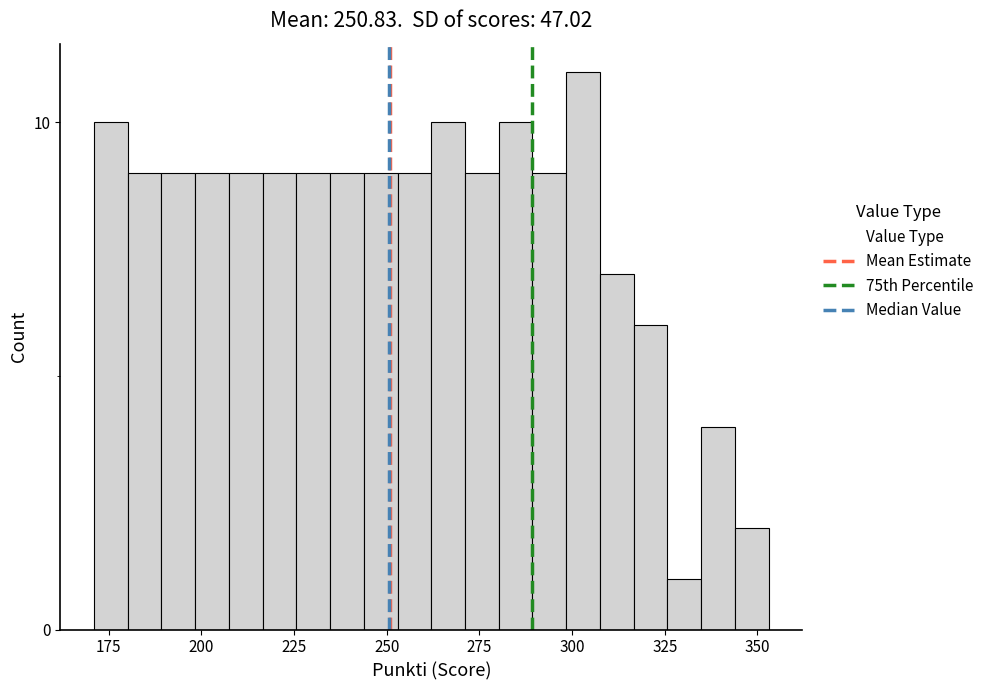

Read against the x-axis, roughly where is the centre of the tallest bar?

305